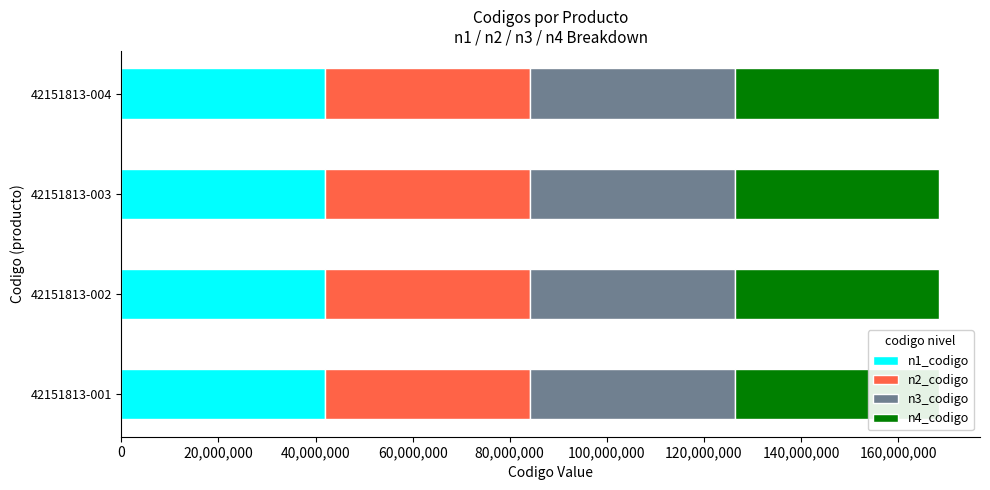

How many data points does each series have?

4